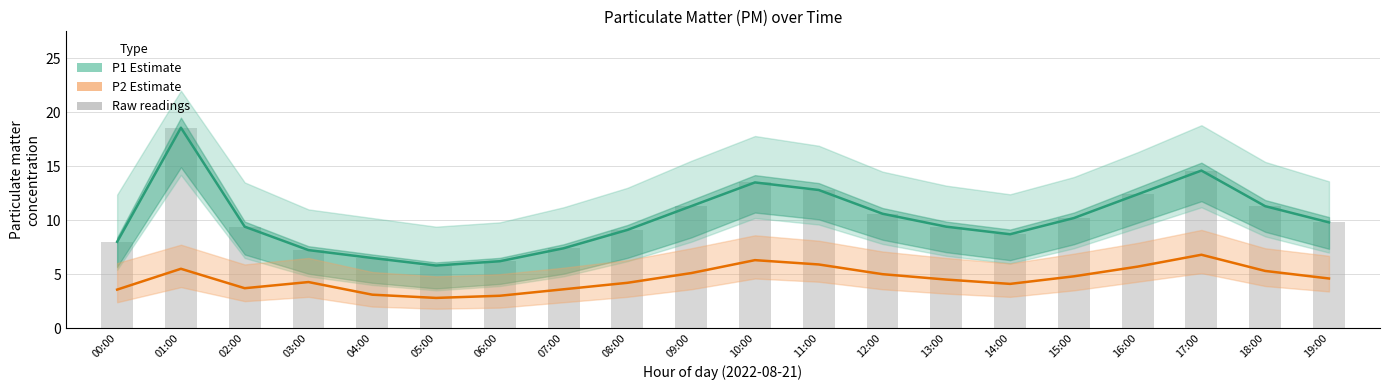

At how many categories does at least one series exceed 6?

19